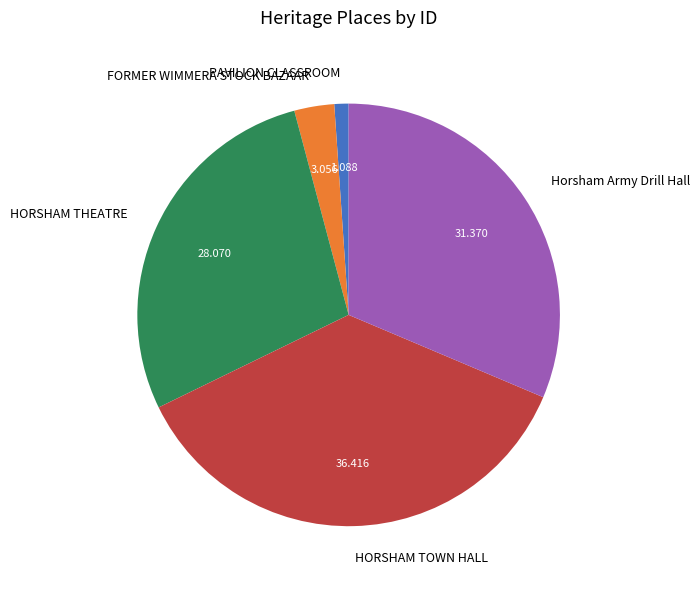

Is it true that HORSHAM THEATRE is 22% of the pie?

False